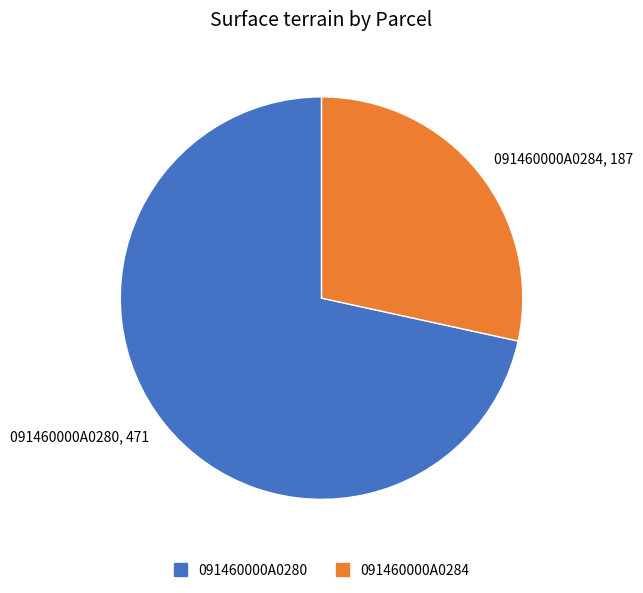

Does any single category account for the majority?

Yes